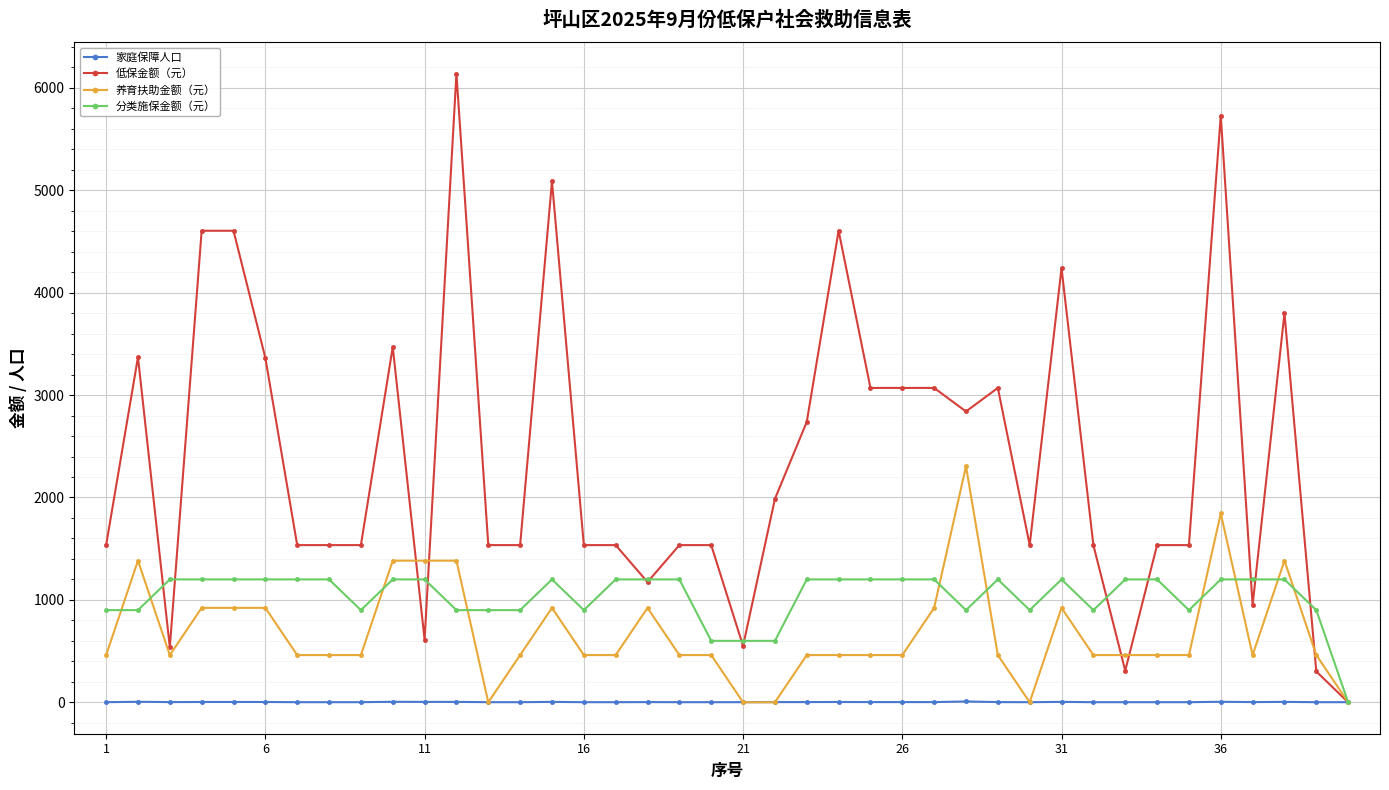

Which series has the largest total across all categories?

低保金额（元）